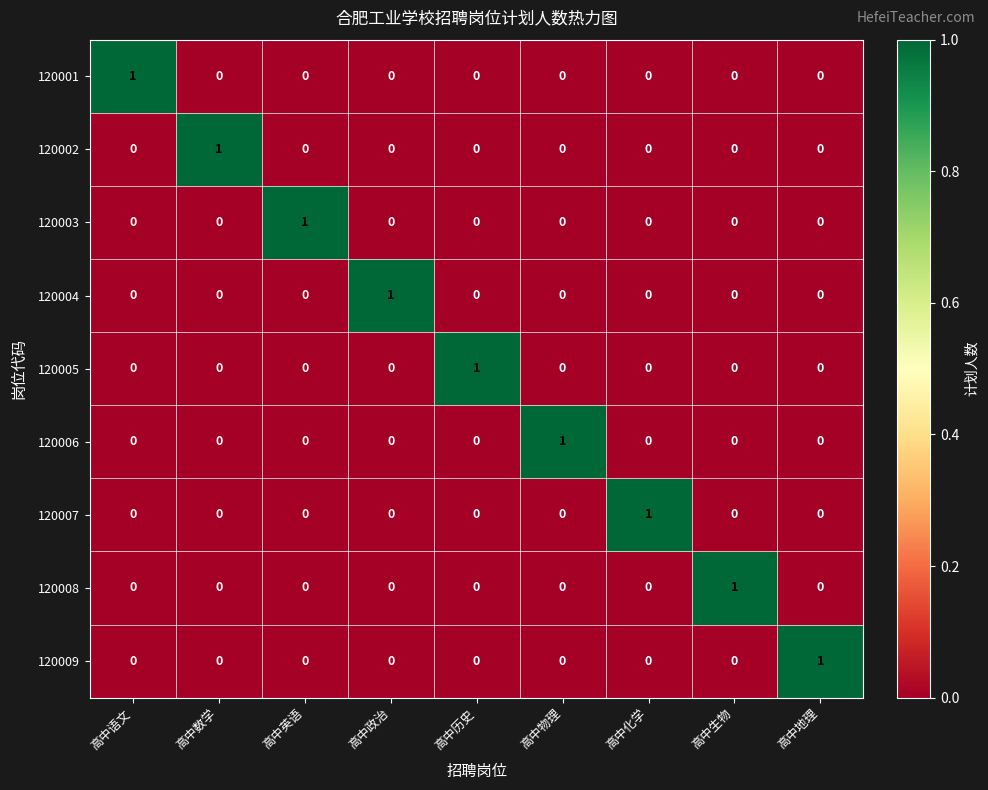

At which label does 120004 reach its peak?

高中政治